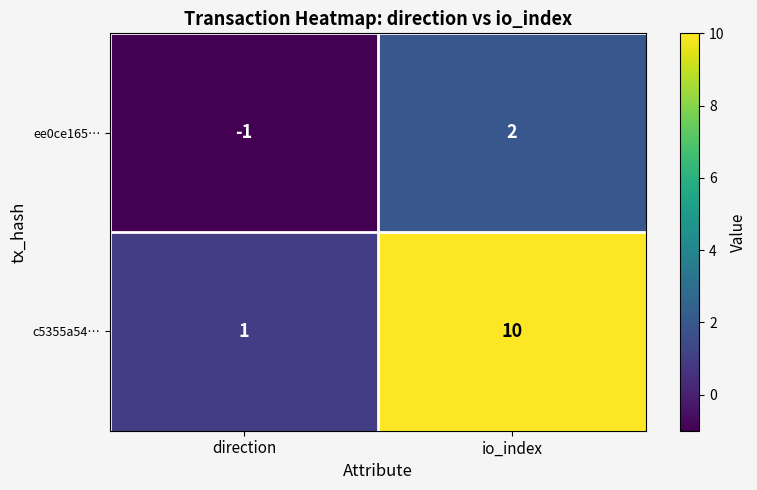

Reading left to right, list all the values displayed in this chart.

ee0ce165…: direction=-1	io_index=2
c5355a54…: direction=1	io_index=10